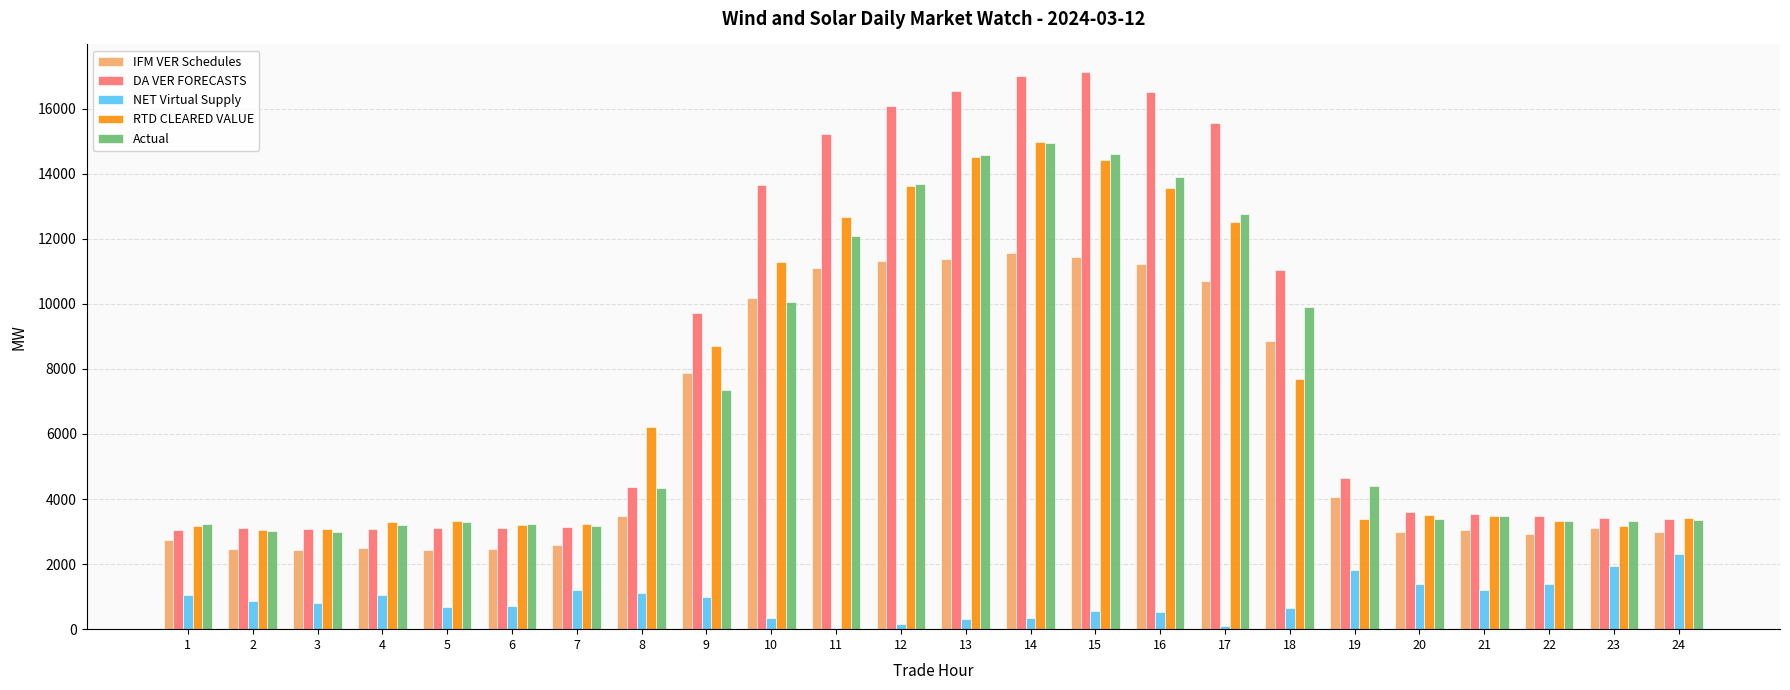

Is the value of IFM VER Schedules at 21 greater than the value of RTD CLEARED VALUE at 15?

No